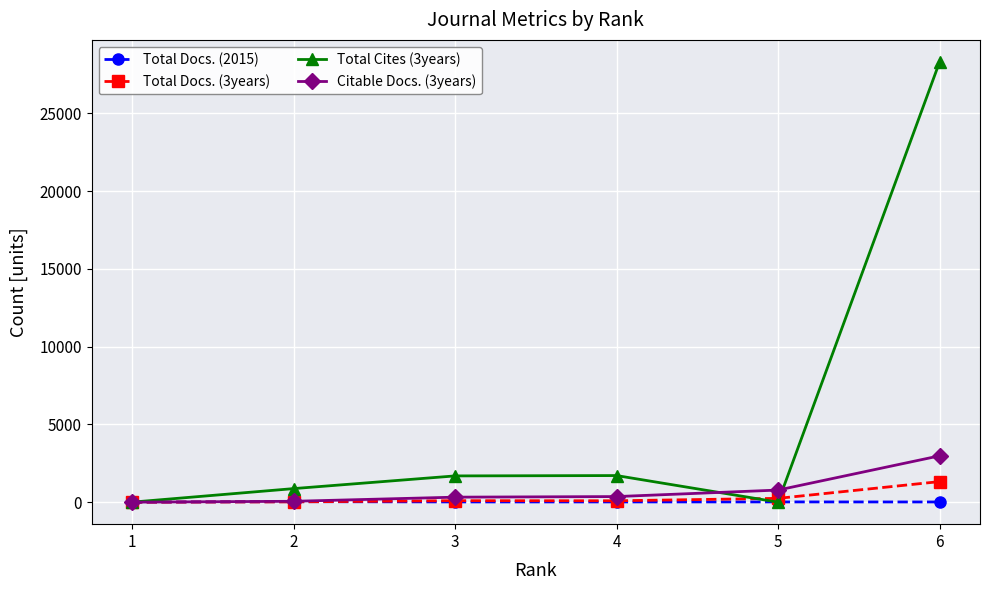

Is it true that Citable Docs. (3years) equals 1060 at 1?

False